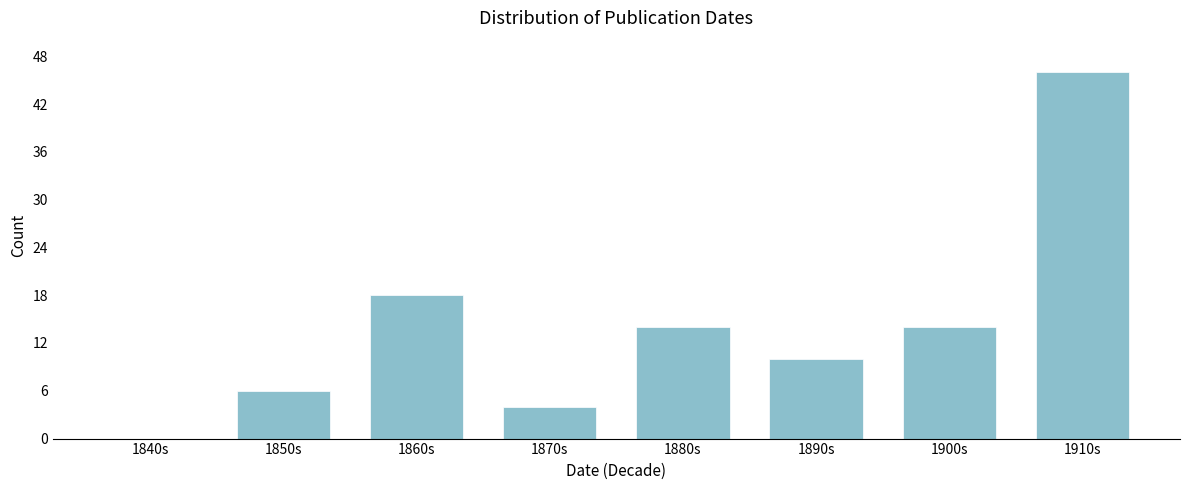

Reading left to right, transcribe all the data shown in this chart.

1840s=0	1850s=6	1860s=18	1870s=4	1880s=14	1890s=10	1900s=14	1910s=46